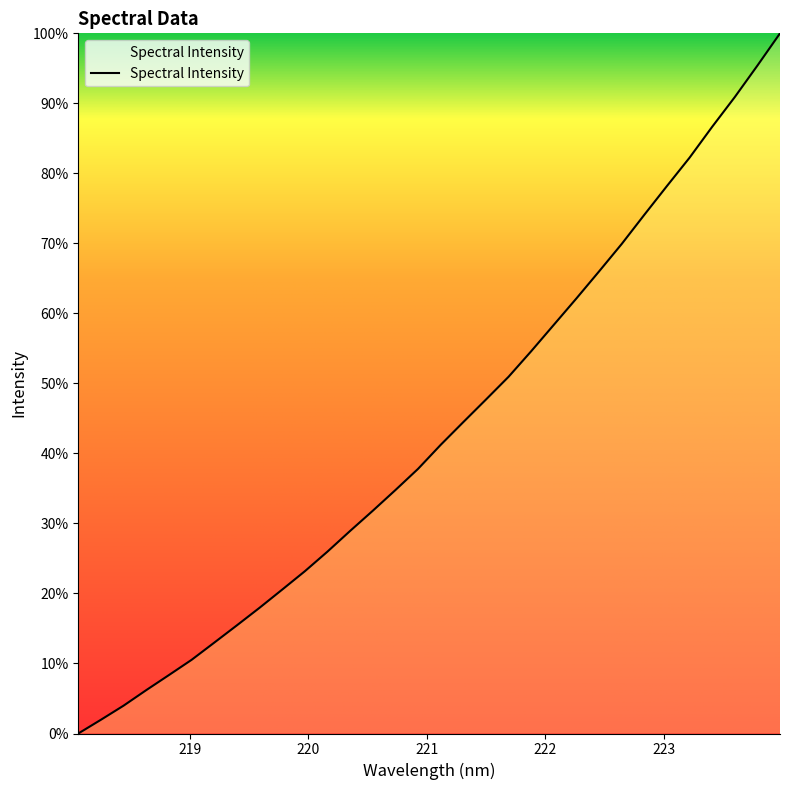

How many series are shown in this chart?

1